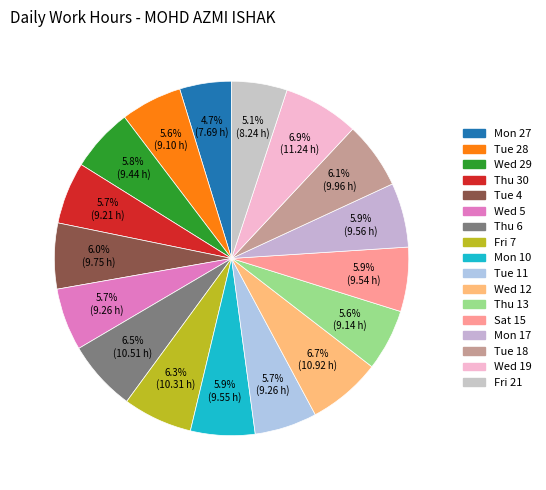

Count the number of slices in the pie.

17